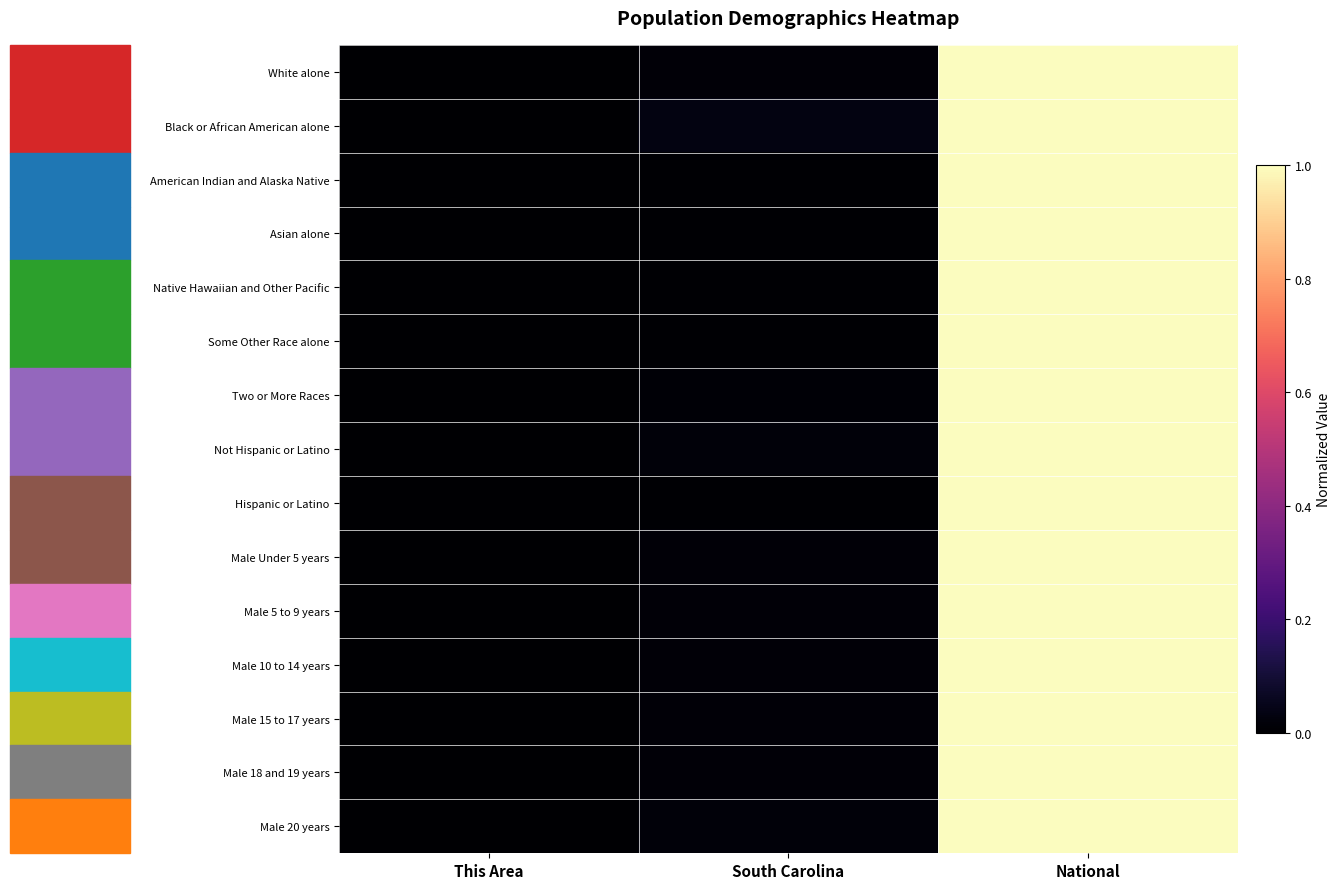

At how many categories does at least one series exceed 0?

2